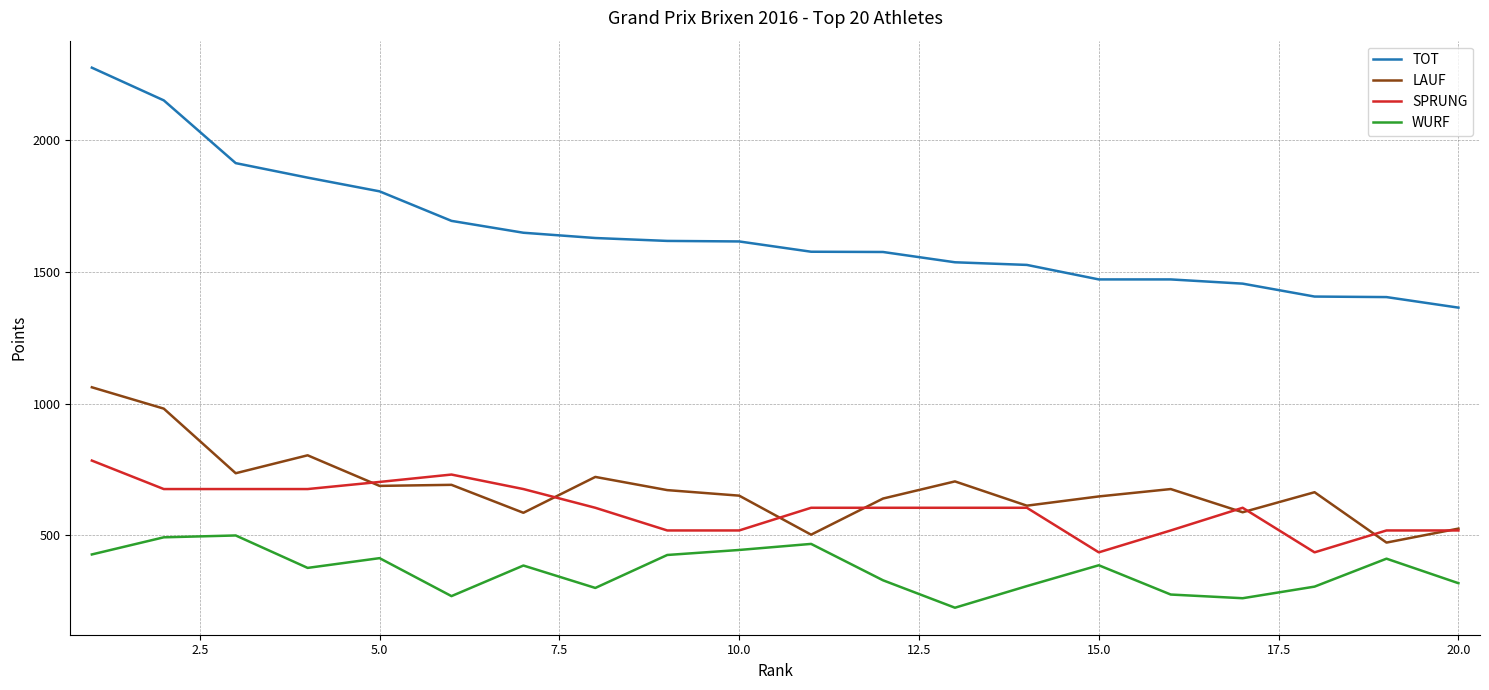

What is the lowest value of the SPRUNG series?

436